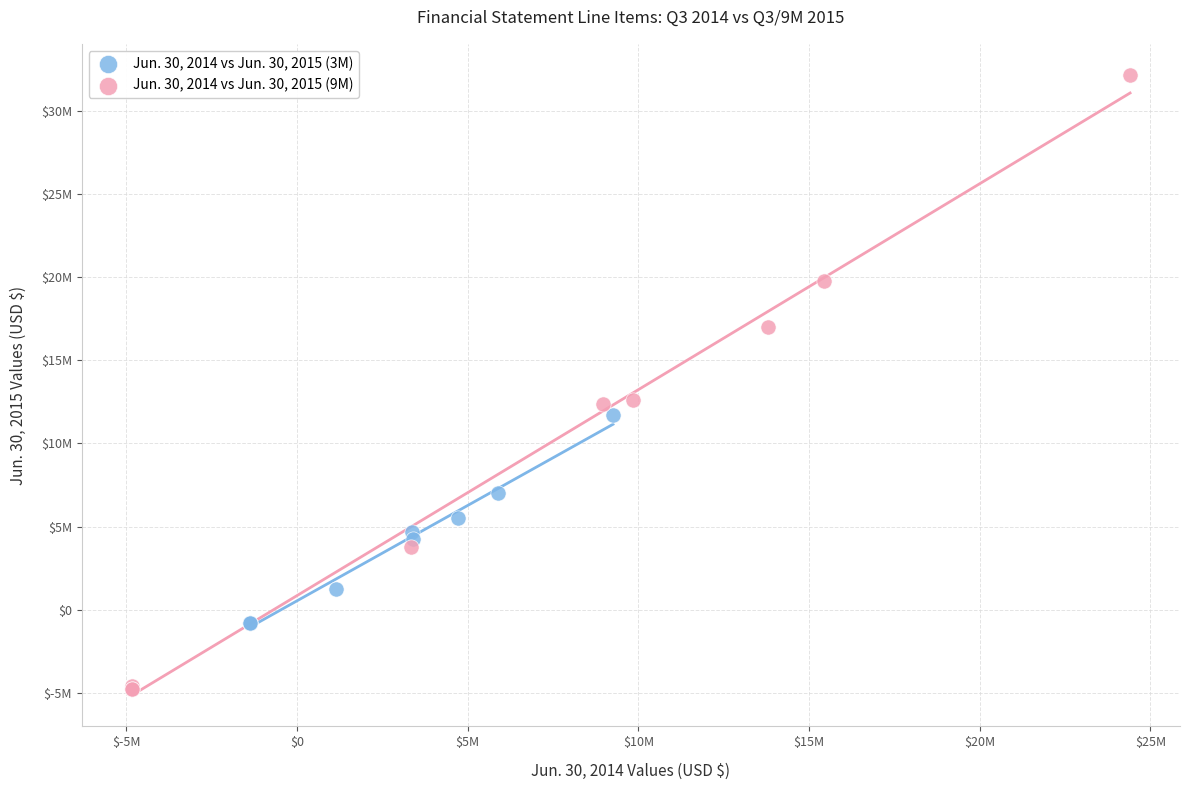

What are all the series names shown in the legend?

Jun. 30, 2014 vs Jun. 30, 2015 (3M), Jun. 30, 2014 vs Jun. 30, 2015 (9M)